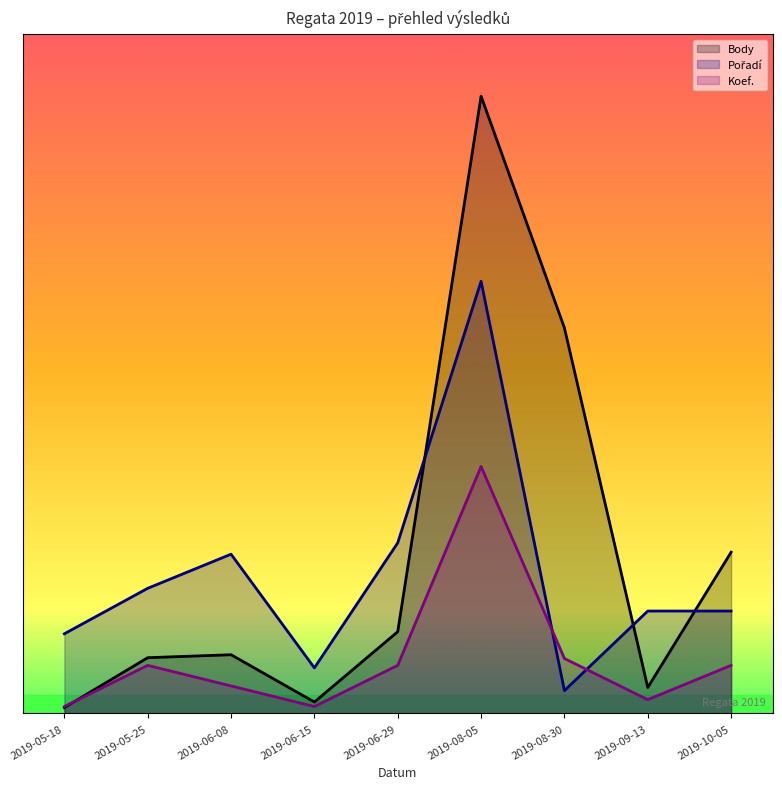

Which series ends up on top after the final intersection of Body and Koef.?

Body